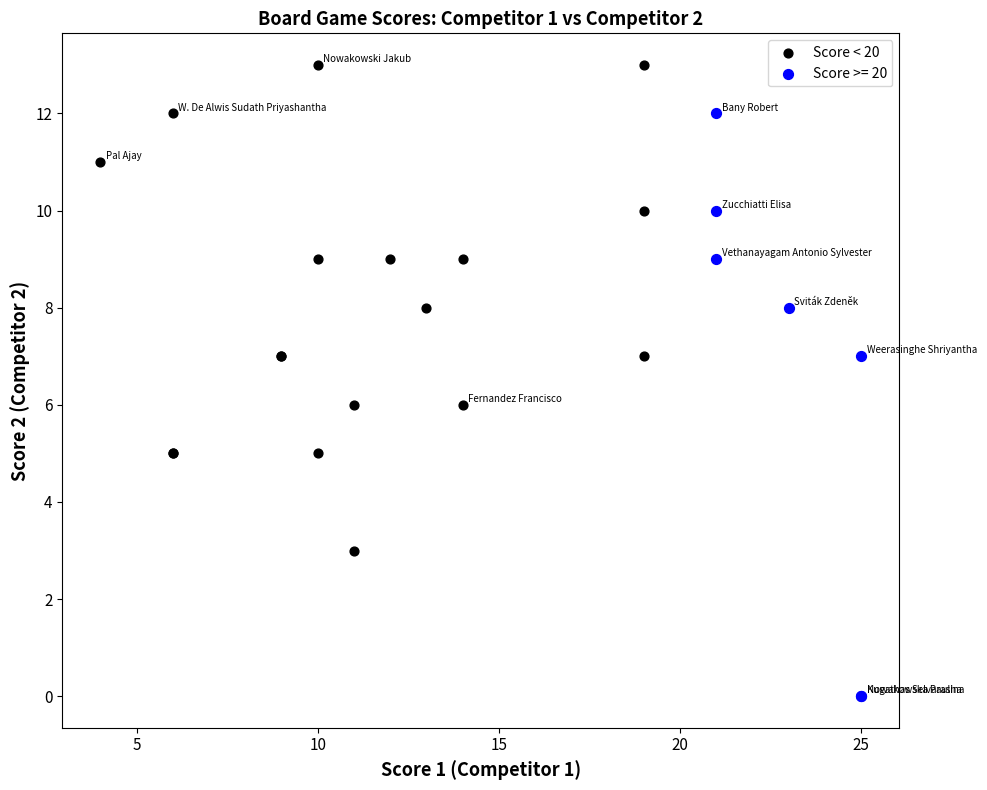

Which series has the widest spread of Y values?

Score >= 20